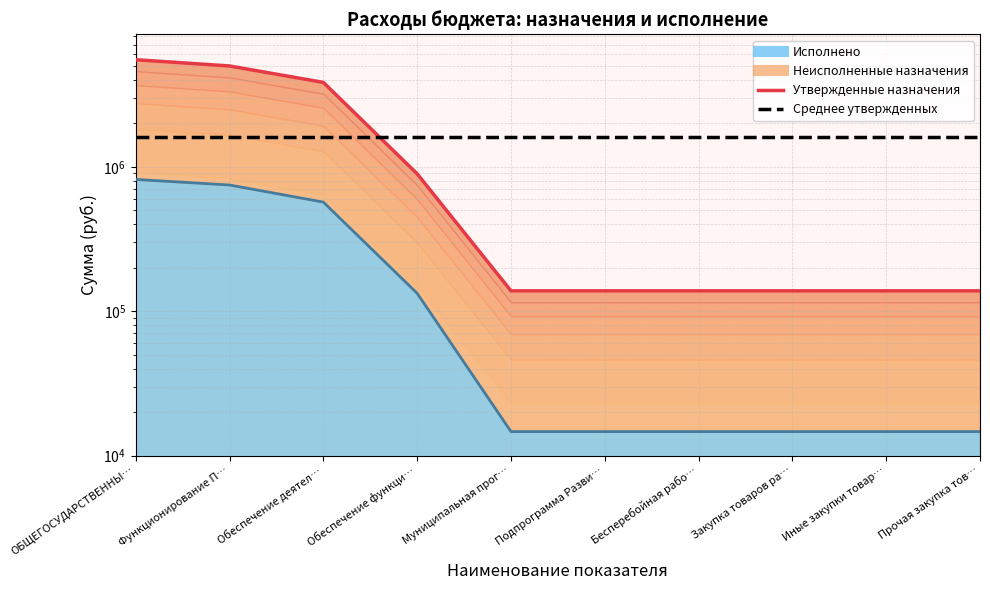

Reading left to right, transcribe all the data shown in this chart.

Утвержденные назначения: ОБЩЕГОСУДАРСТВЕННЫ…=5512800	Функционирование П…=4990200	Обеспечение деятел…=3839700	Обеспечение функци…=893800	Муниципальная прог…=138200	Подпрограмма Разви…=138200	Бесперебойная рабо…=138200	Закупка товаров ра…=138200	Иные закупки товар…=138200	Прочая закупка тов…=138200
Среднее утвержденных: ОБЩЕГОСУДАРСТВЕННЫ…=1606570	Функционирование П…=1606570	Обеспечение деятел…=1606570	Обеспечение функци…=1606570	Муниципальная прог…=1606570	Подпрограмма Разви…=1606570	Бесперебойная рабо…=1606570	Закупка товаров ра…=1606570	Иные закупки товар…=1606570	Прочая закупка тов…=1606570